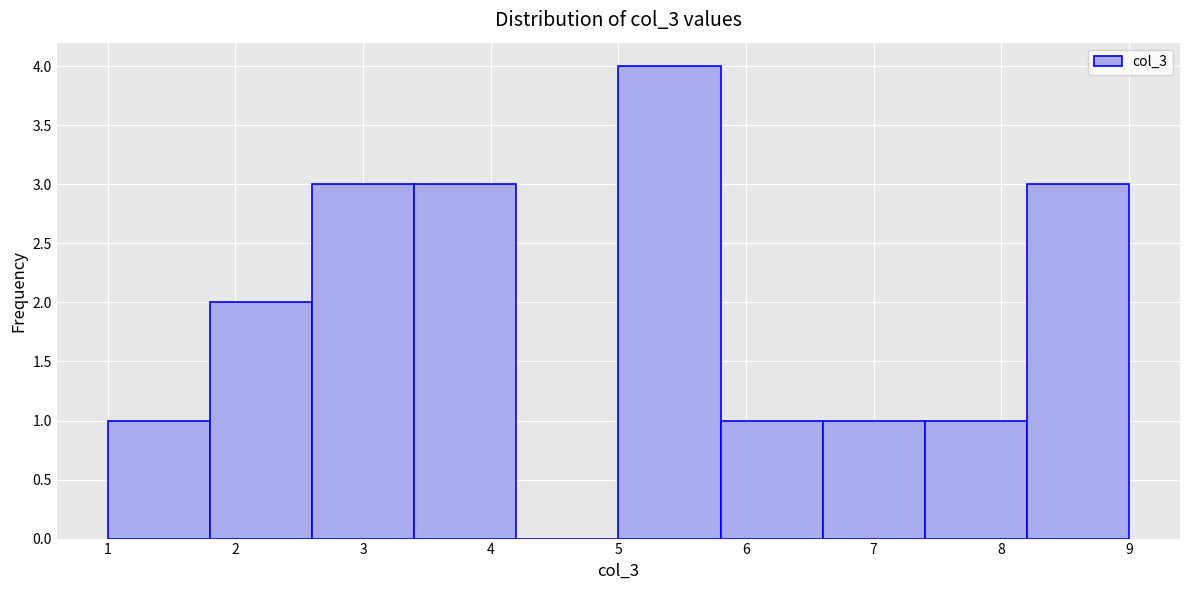

Reading left to right, transcribe this chart: for each bar, give the range it covers on the x-axis and its height. The values are not printed on the chart, so give them approximately, as read against the axis.

1.0 to 1.8: 1
1.8 to 2.6: 2
2.6 to 3.4: 3
3.4 to 4.2: 3
4.2 to 5.0: 0
5.0 to 5.8: 4
5.8 to 6.6: 1
6.6 to 7.4: 1
7.4 to 8.2: 1
8.2 to 9.0: 3